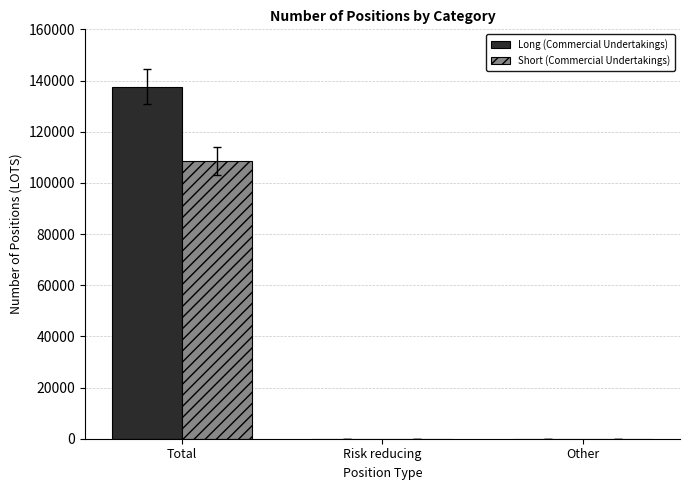

Are the bars grouped side by side (vs. stacked)?

Yes